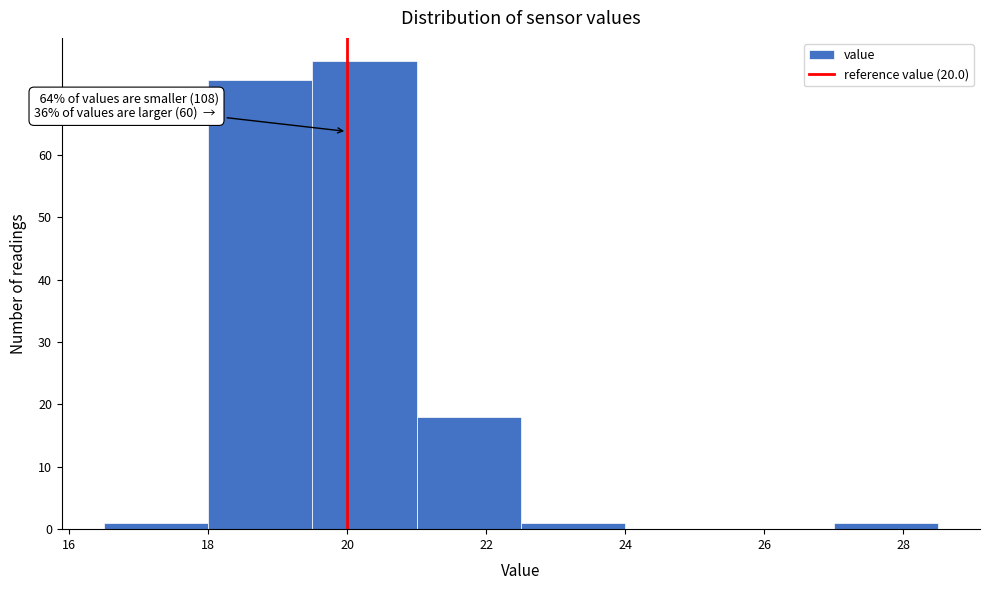

Which range on the x-axis has the tallest bar?

19.5 to 21.0